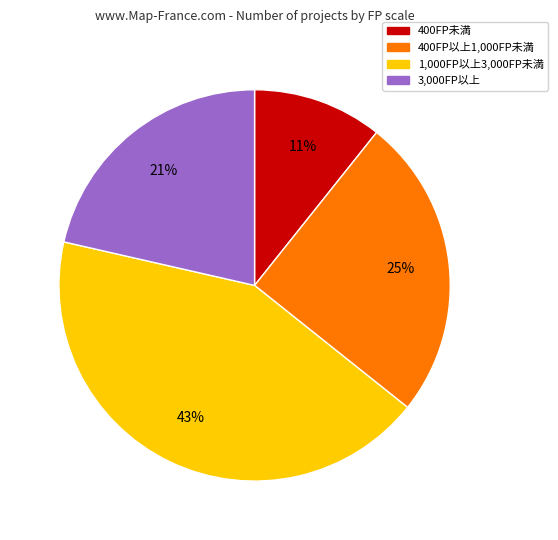

The 400FP以上1,000FP未満 slice represents 25% of the pie. True or false?

True